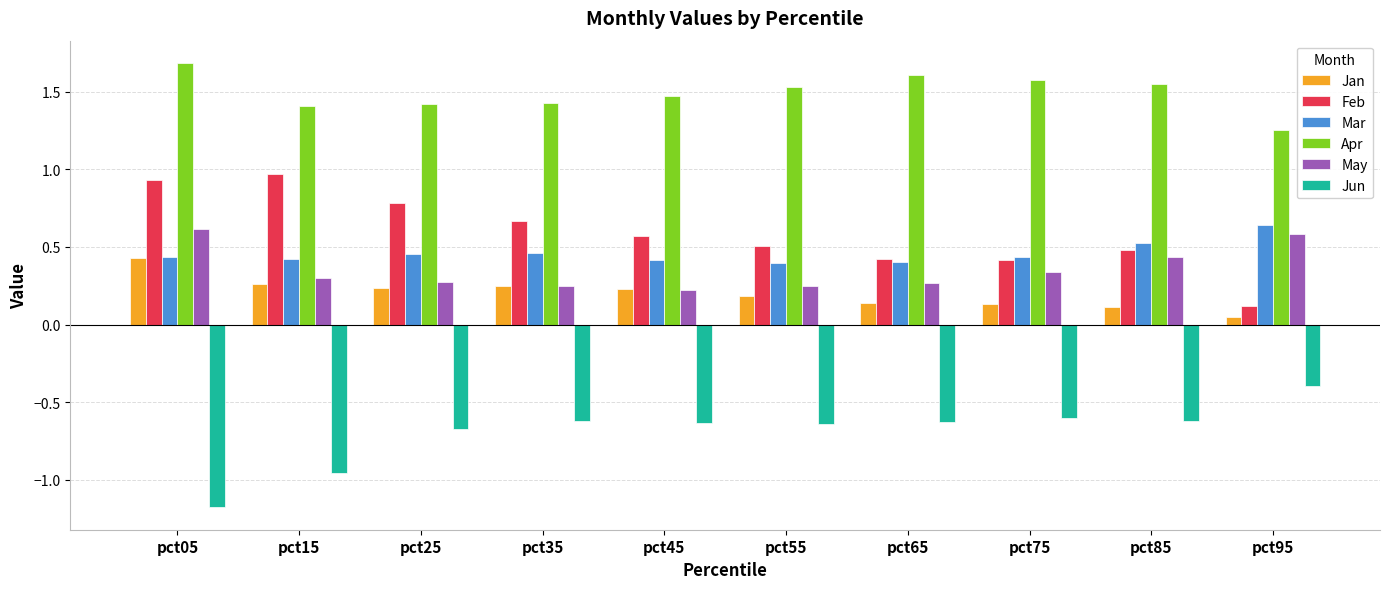

How many categories are shown in the chart?

10